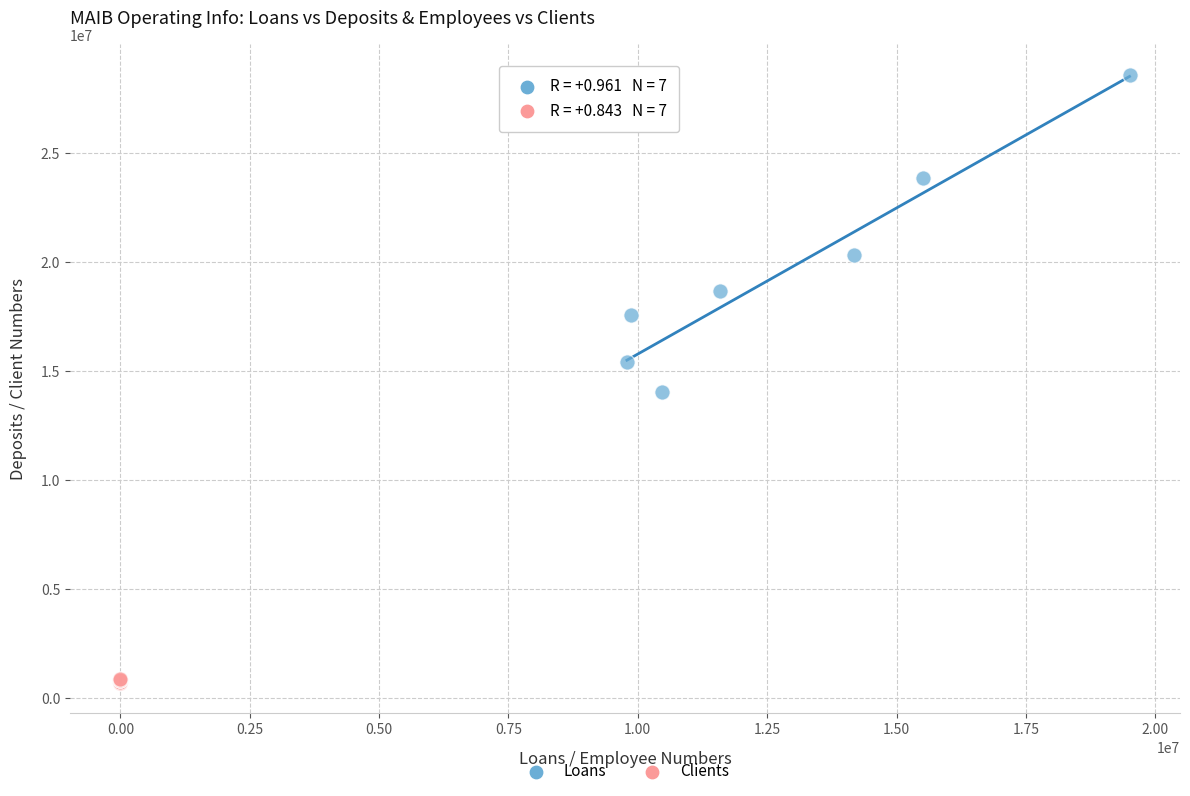

Which series has the largest Y range (max minus min)?

Loans